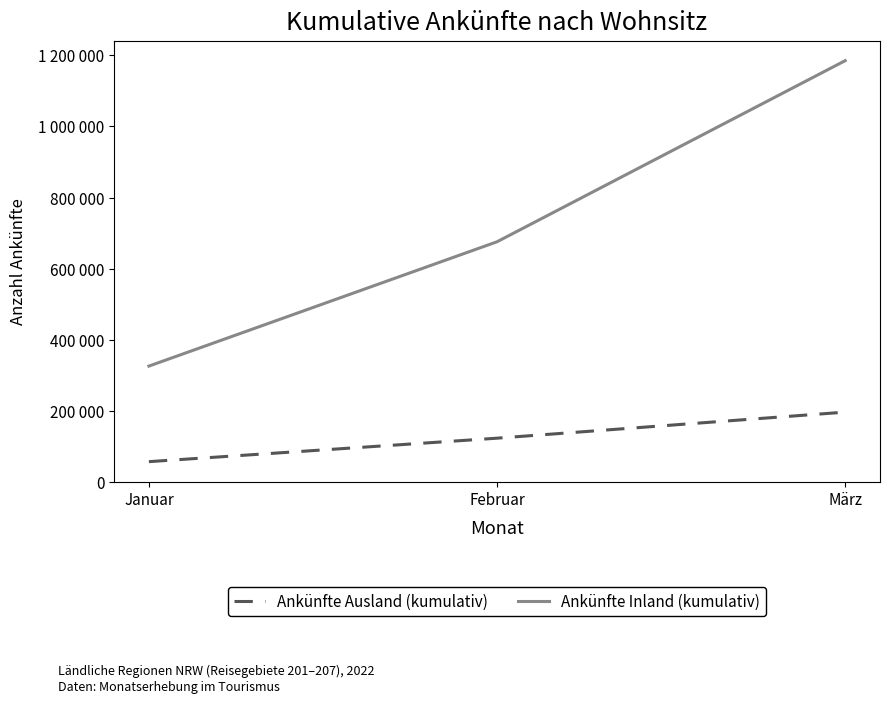

What are all the series names shown in the legend?

Ankünfte Ausland (kumulativ), Ankünfte Inland (kumulativ)